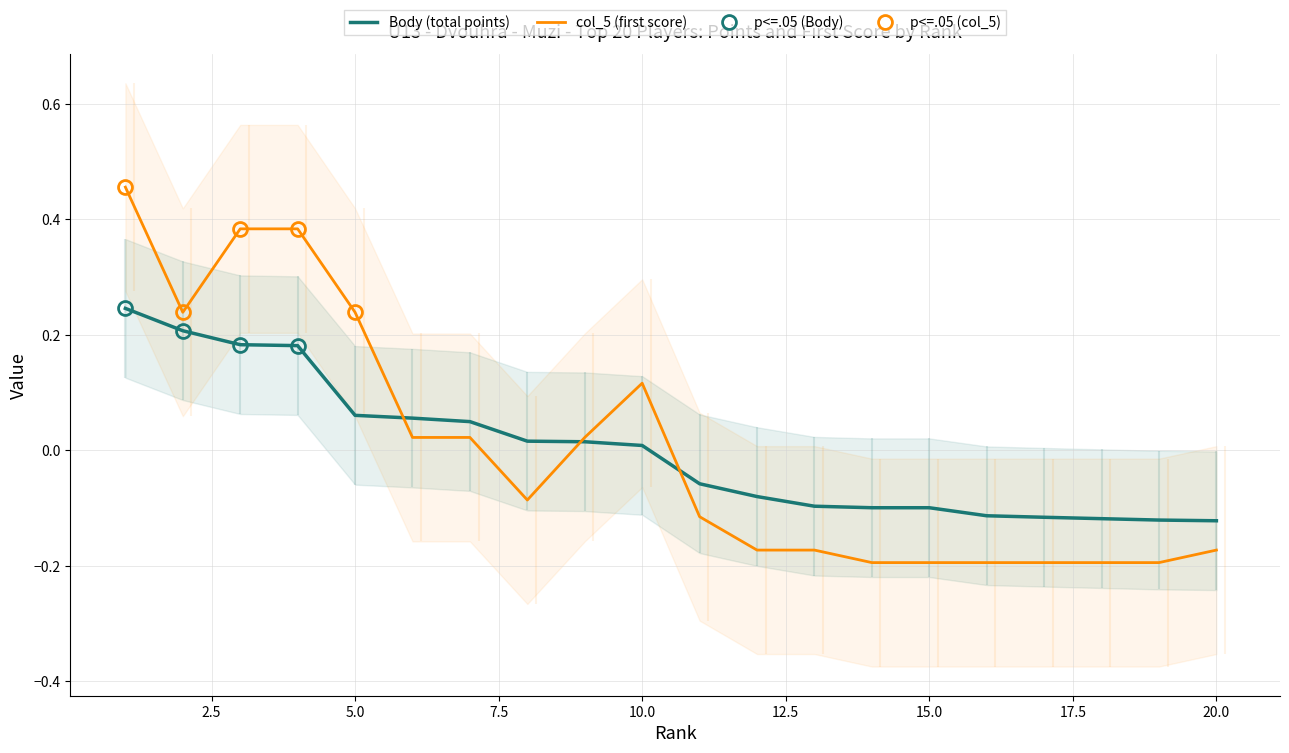

True or false: col_5 (first score) has a value of 0.4 at 4.

True